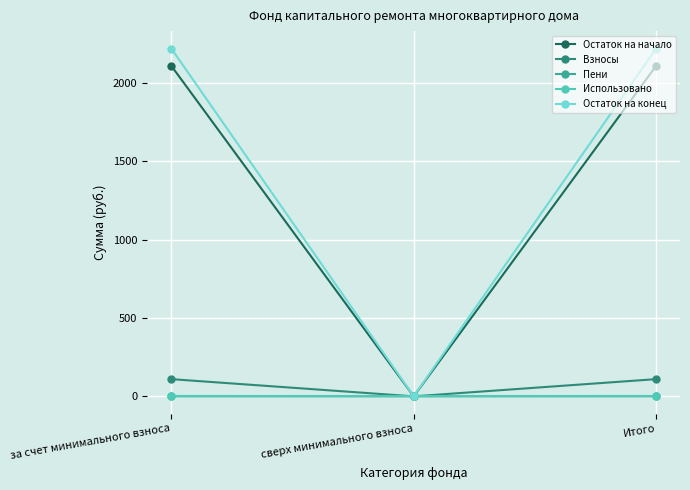

How many lines are shown in the chart?

5